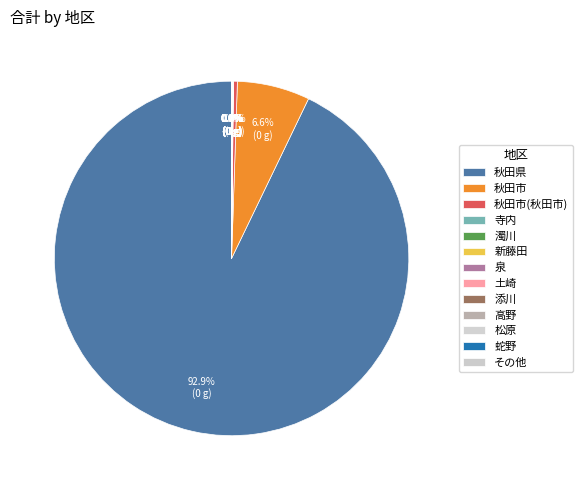

Does 秋田市 represent more than half of the total?

No